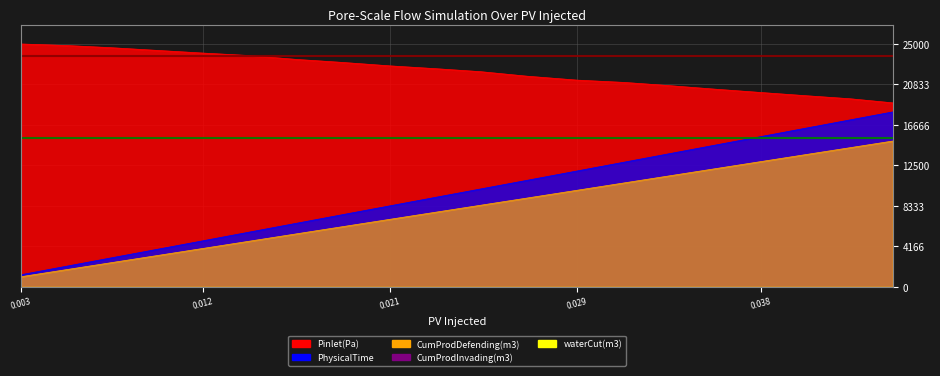

What is the value of the PhysicalTime point at the 17th from the left?

15463.8